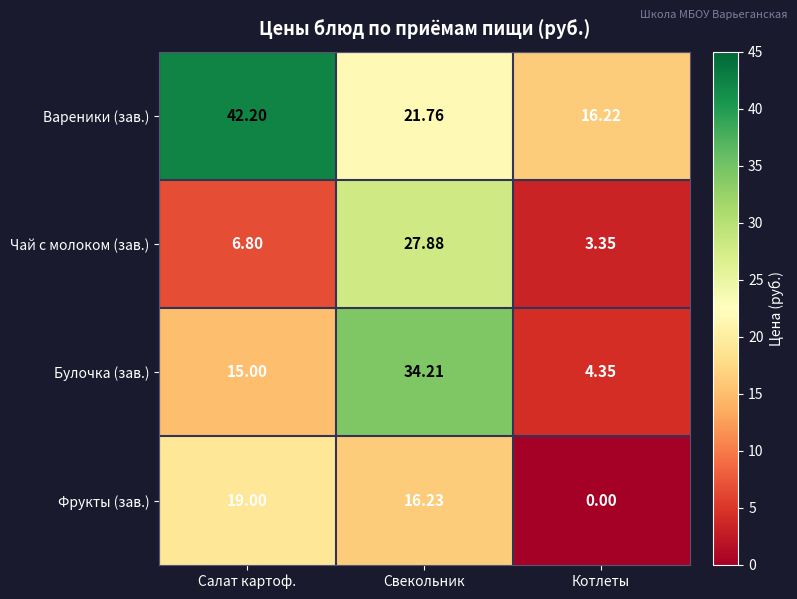

Rank the series at Салат картоф. from highest to lowest value.

Вареники (зав.), Фрукты (зав.), Булочка (зав.), Чай с молоком (зав.)